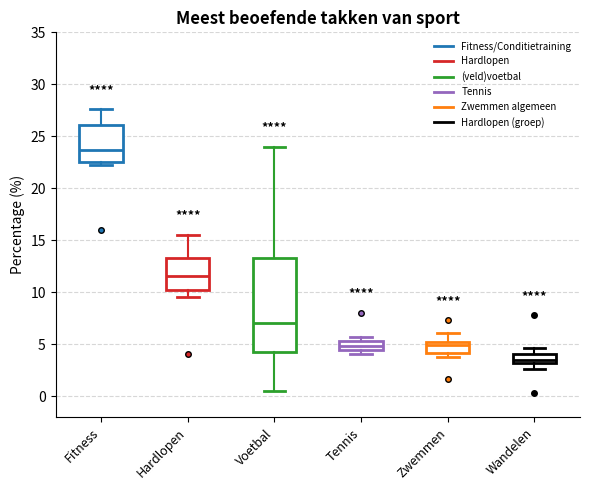

Reading left to right, transcribe this box plot: for each box, give where its median line is, the range the box spans, and where its two whiskers end, as read against the y-axis. The values are not printed on the chart, so give them approximately, as read against the axis.

Fitness: median 23.5, box 22.5 to 26.0, whiskers 22.0 to 27.5
Hardlopen: median 11.5, box 10.5 to 13.5, whiskers 9.5 to 15.5
Voetbal: median 7.0, box 4.5 to 13.5, whiskers 0.5 to 24.0
Tennis: median 5.0, box 4.5 to 5.5, whiskers 4.0 to 5.5 (just above the box's upper edge)
Zwemmen: median 5.0, box 4.0 to 5.5, whiskers 4.0 (just below the box's lower edge) to 6.0
Wandelen: median 3.5, box 3.0 to 4.0, whiskers 2.5 to 4.5